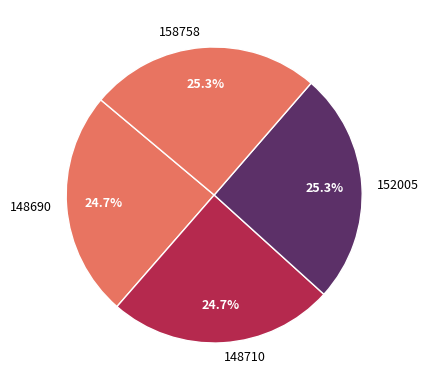

Approximately how many times larger is the value at 148690 compared to 148710?

1.0